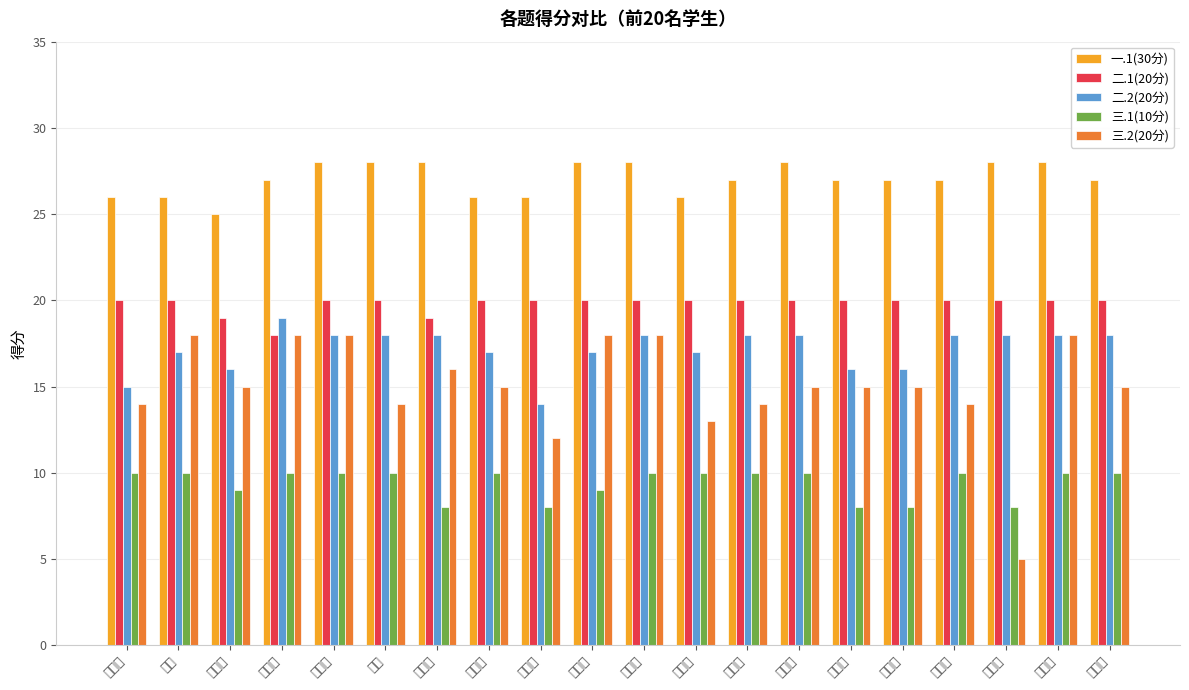

The 二.1(20分) series shows 12 at 杨晓璇. True or false?

False